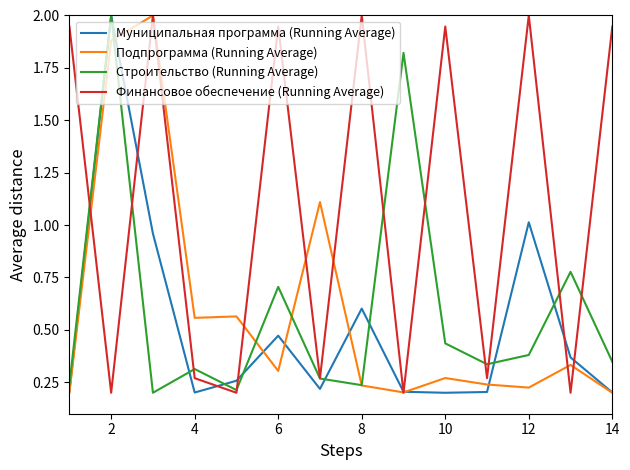

Which series ends up on top after the final intersection of Финансовое обеспечение (Running Average) and Муниципальная программа (Running Average)?

Финансовое обеспечение (Running Average)